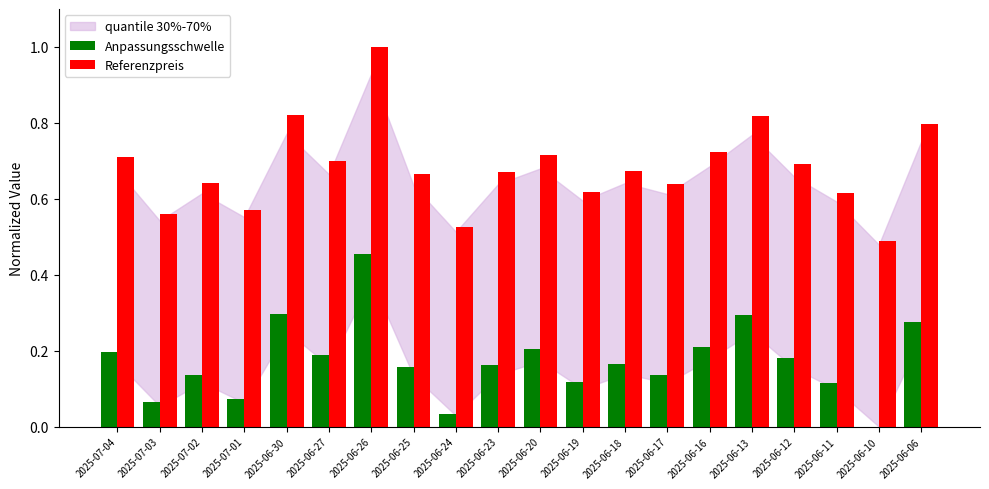

The Referenzpreis series shows 1.0 at 2025-06-26. True or false?

True